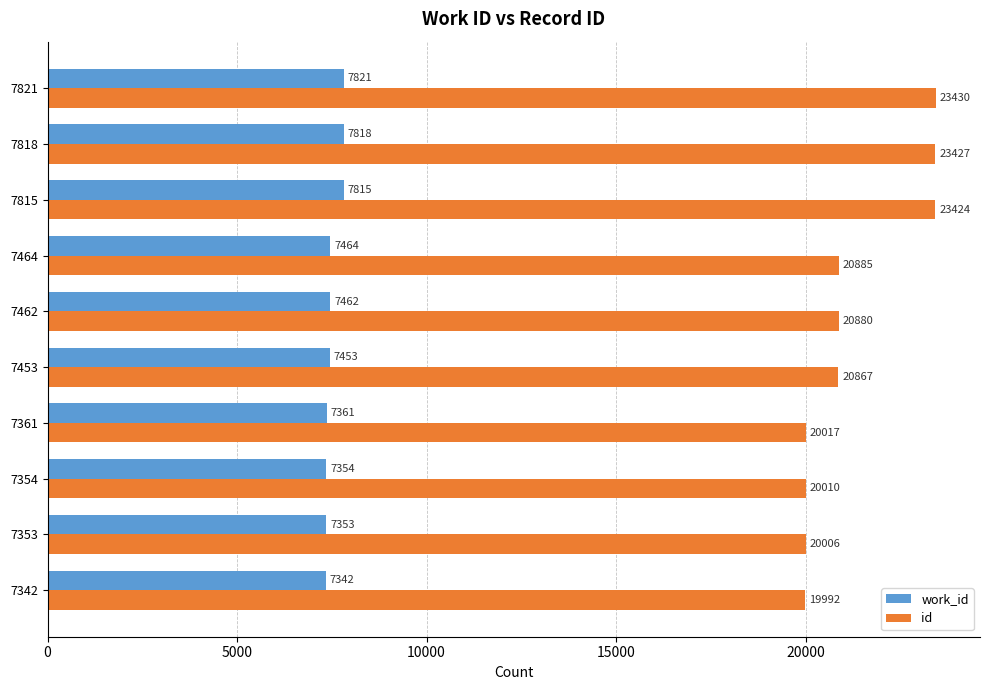

At how many categories does at least one series exceed 7546?

10